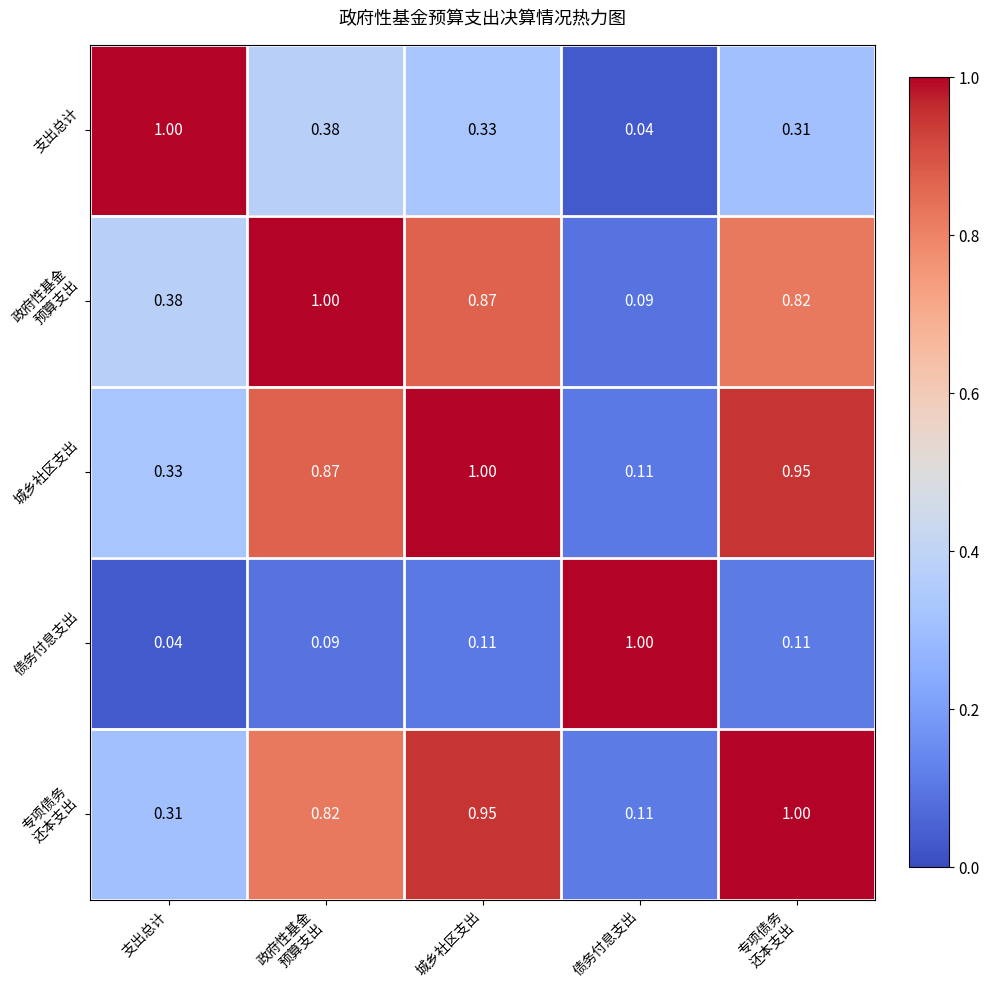

Which series has the largest total across all categories?

城乡社区支出